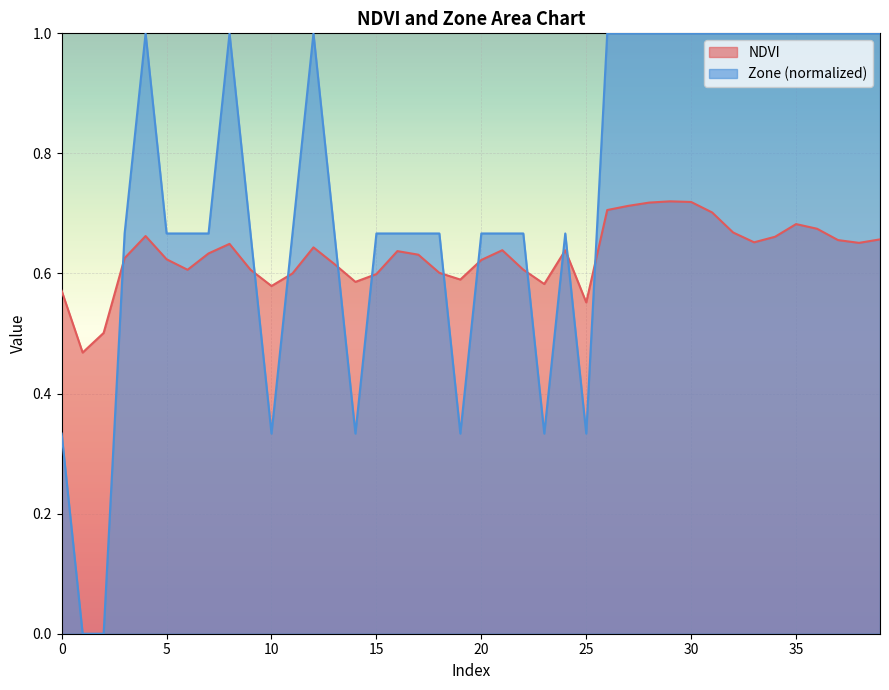

At which category is the sum across all series the highest?

29